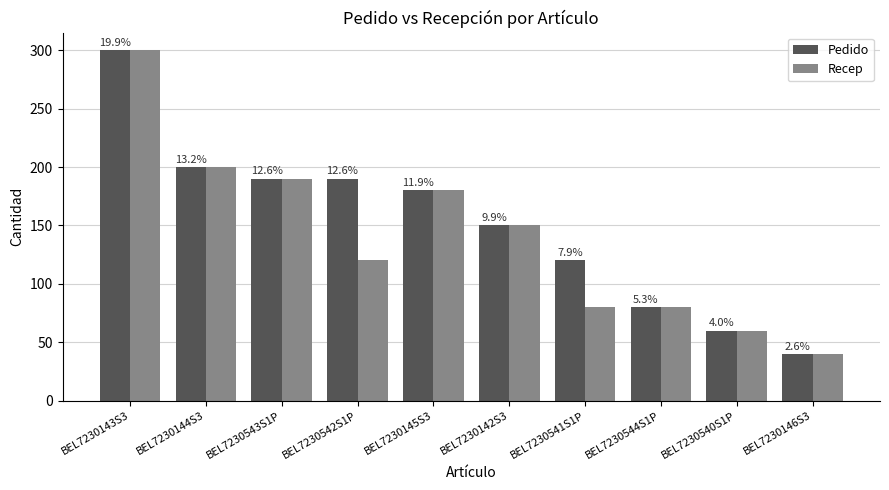

Reading left to right, list all the values displayed in this chart.

Pedido: 300	200	190	190	180	150	120	80	60	40
Recep: 300	200	190	120	180	150	80	80	60	40